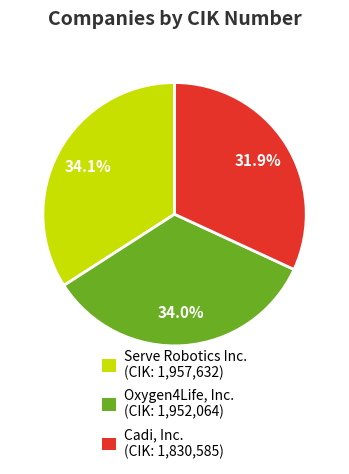

What is the ratio of the value at Oxygen4Life, Inc. to the value at Serve Robotics Inc.?

1.0